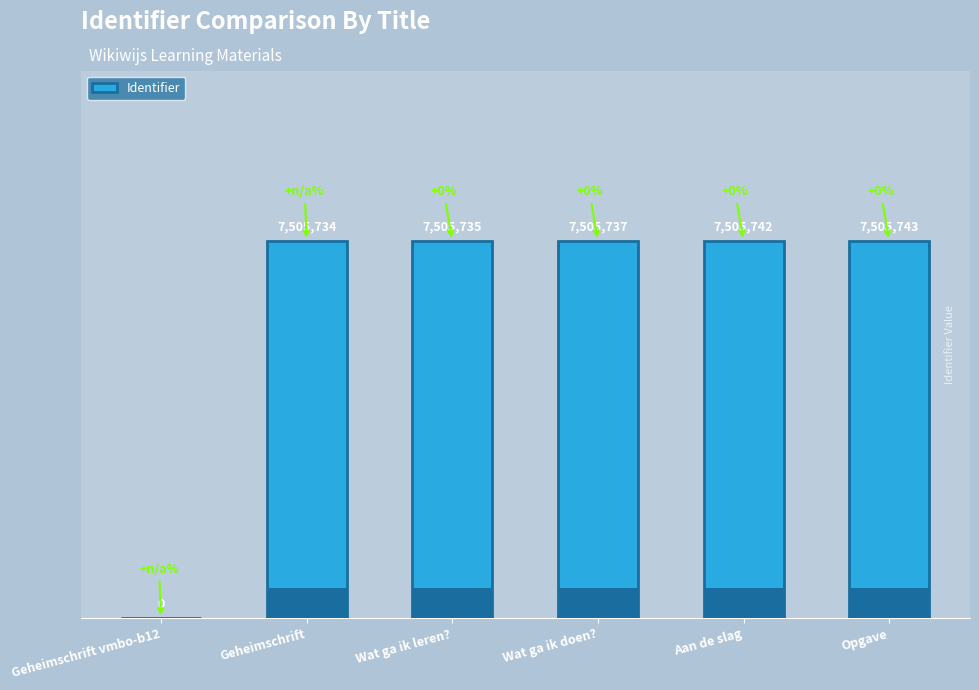

Which category has the highest value across all series?

Opgave